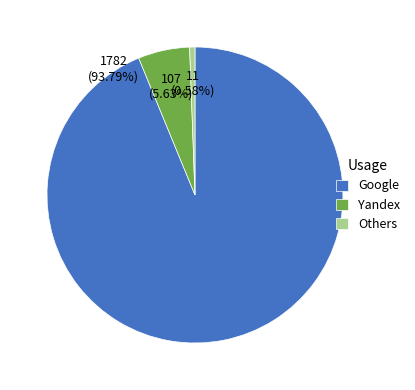

Do Google and Others together represent more than half of the pie?

Yes